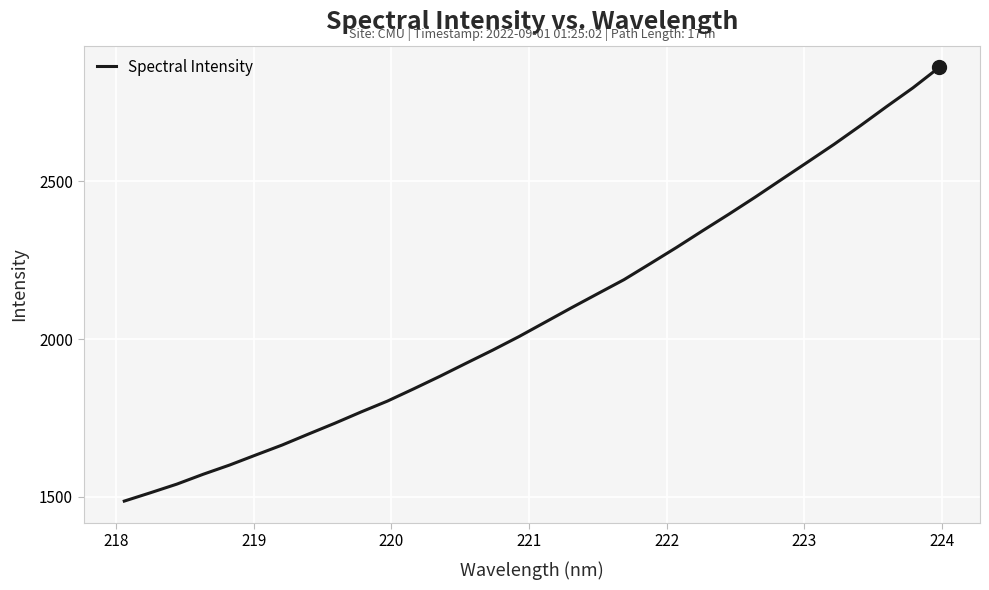

What is the difference between the maximum and minimum values?

1376.2